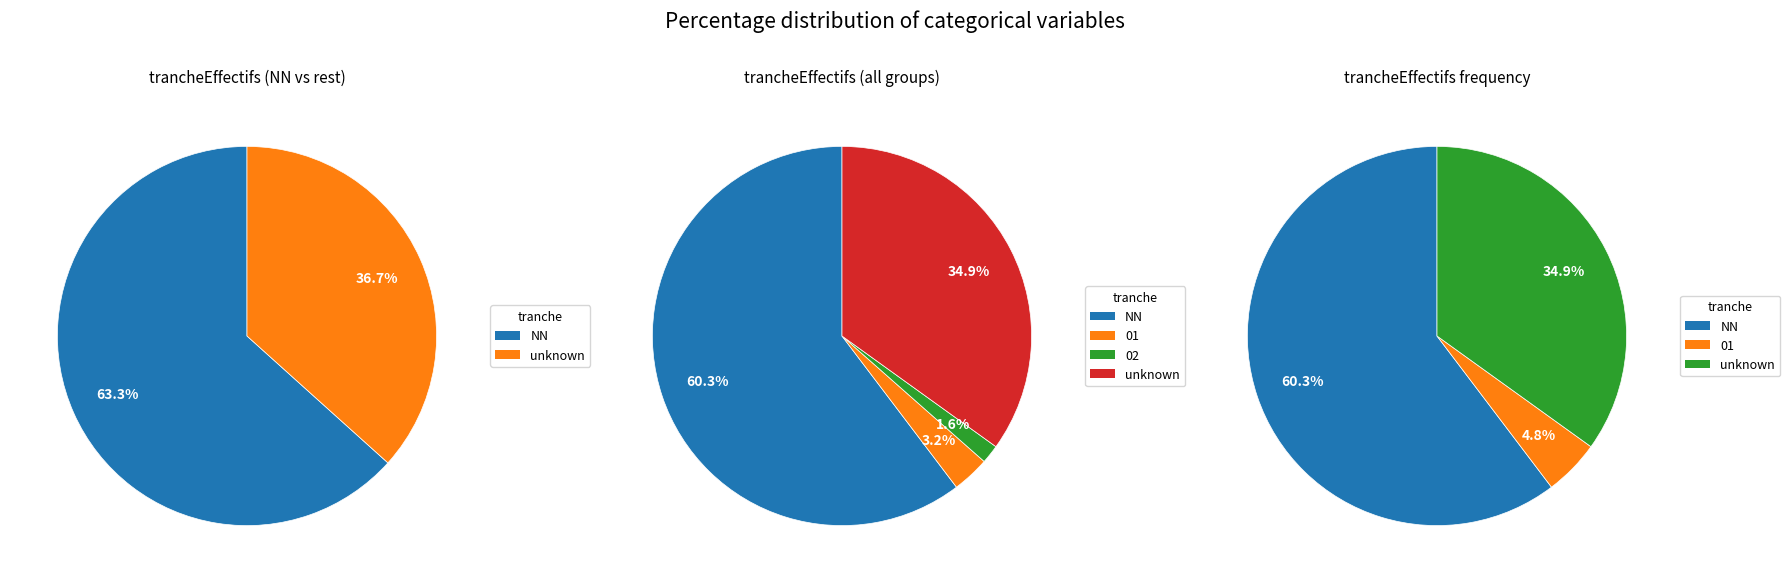

Does NN represent more than half of the total?

Yes